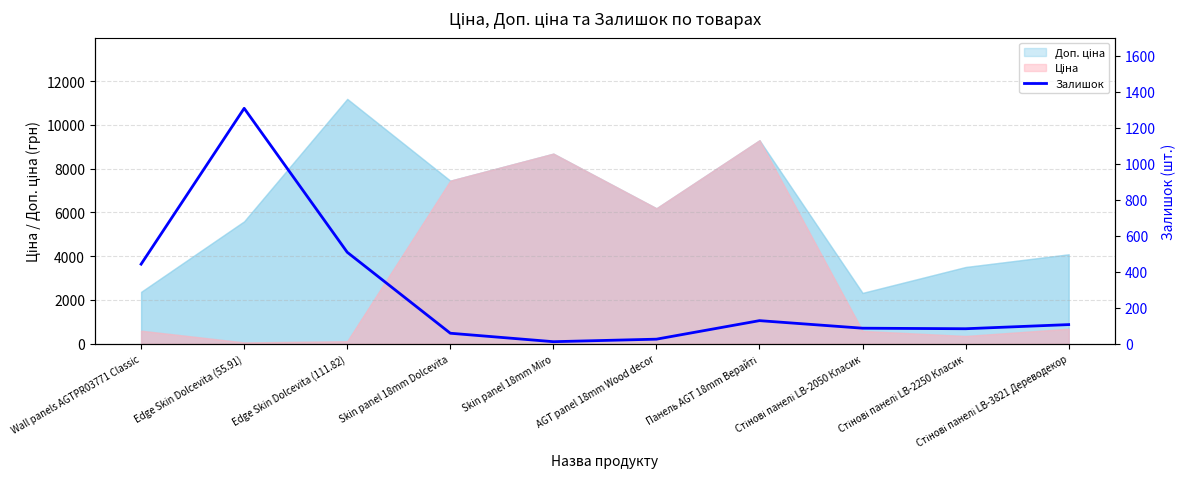

What is the value of the 2nd point from the left?

1308